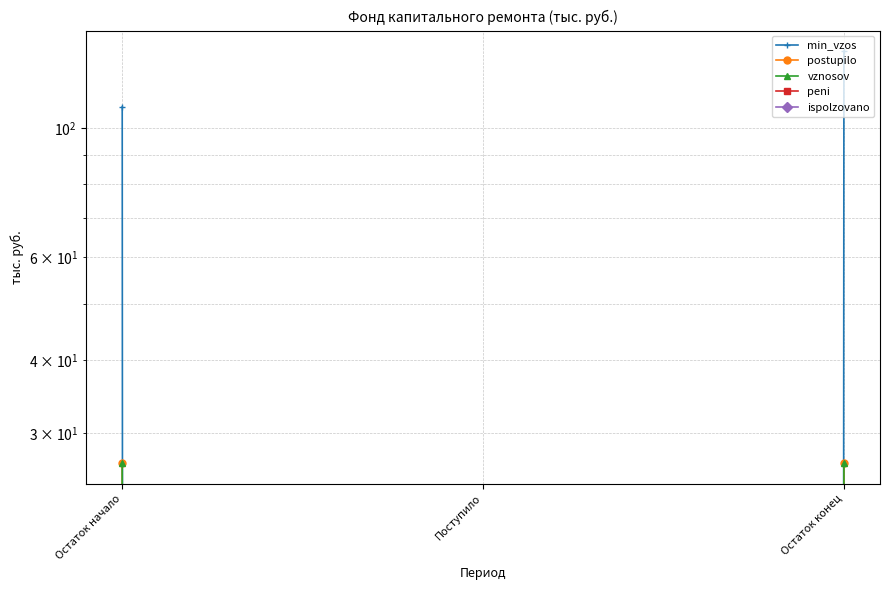

Which series has the largest total across all categories?

min_vzos